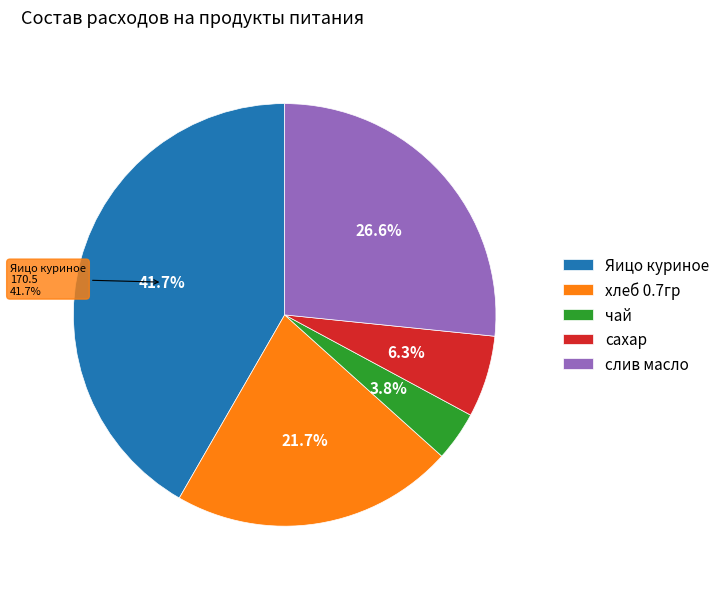

Is there any slice that represents more than half of the pie?

No